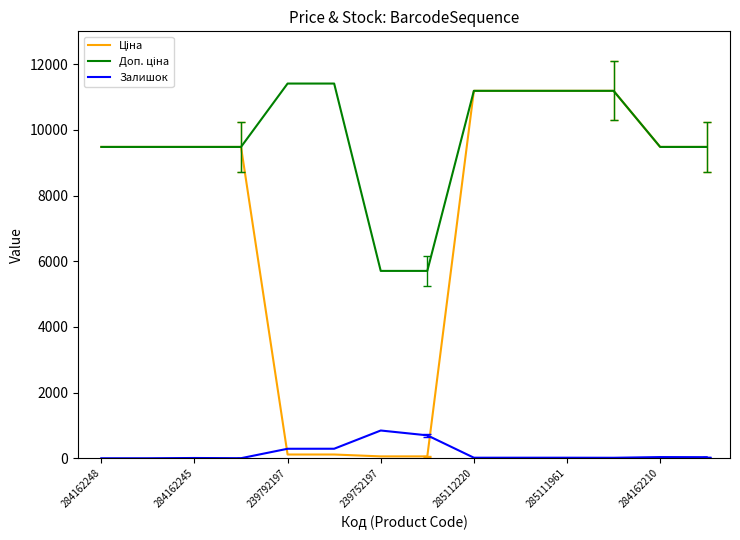

What is the maximum value shown in the chart?

11410.0